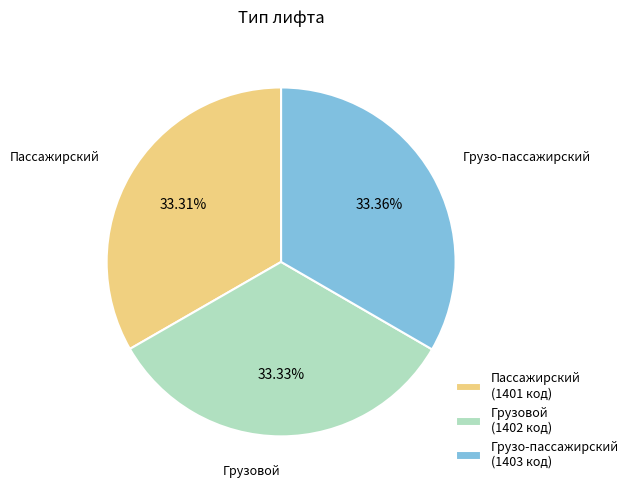

Does Грузовой represent more than half of the total?

No